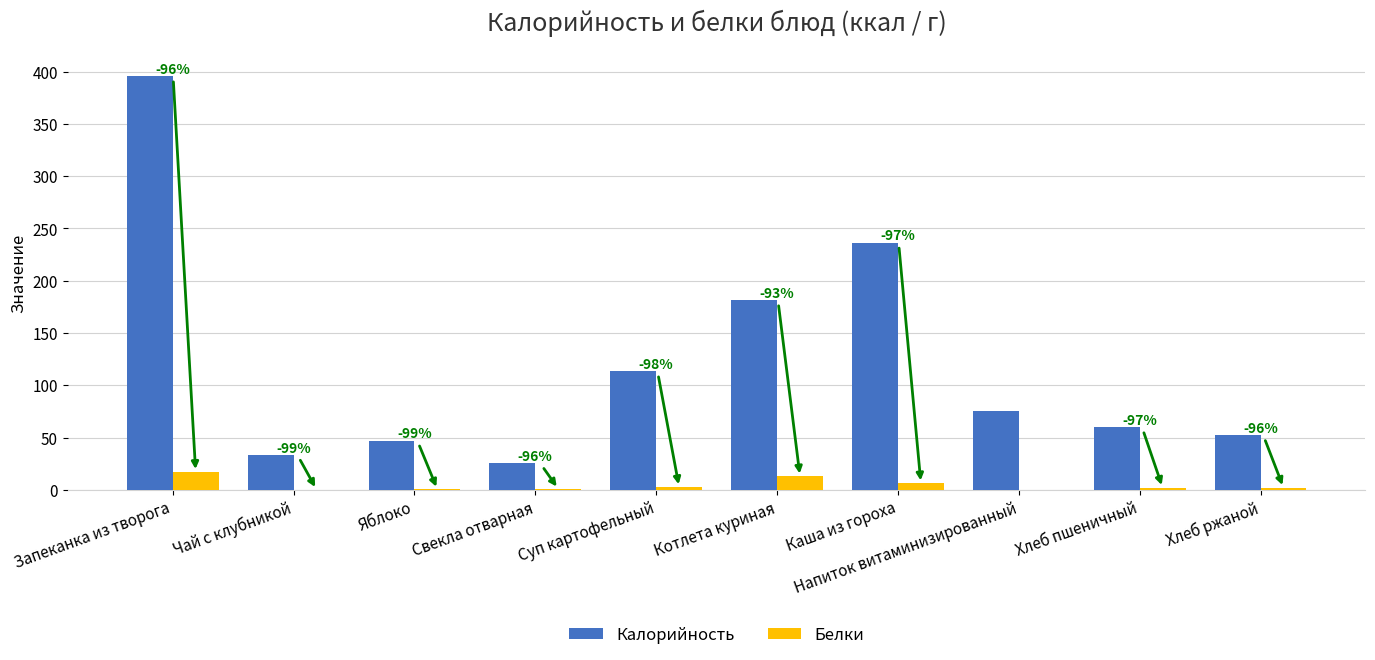

Read the Калорийность value at Яблоко.

47.0